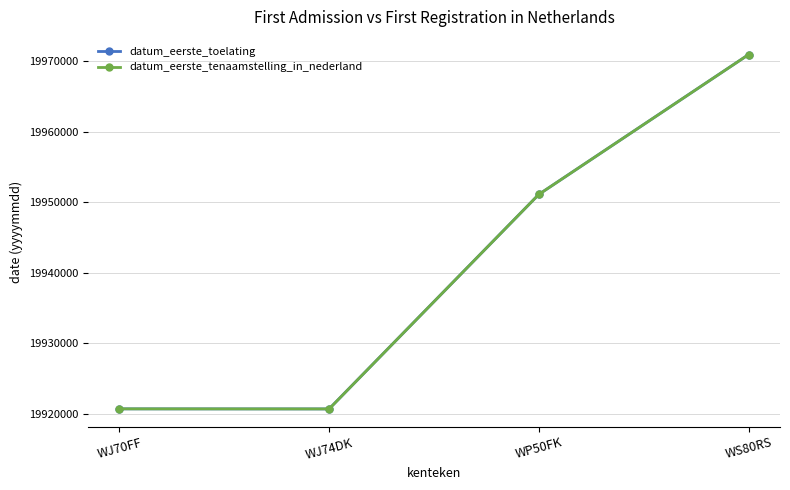

Which series has the largest total across all categories?

datum_eerste_toelating